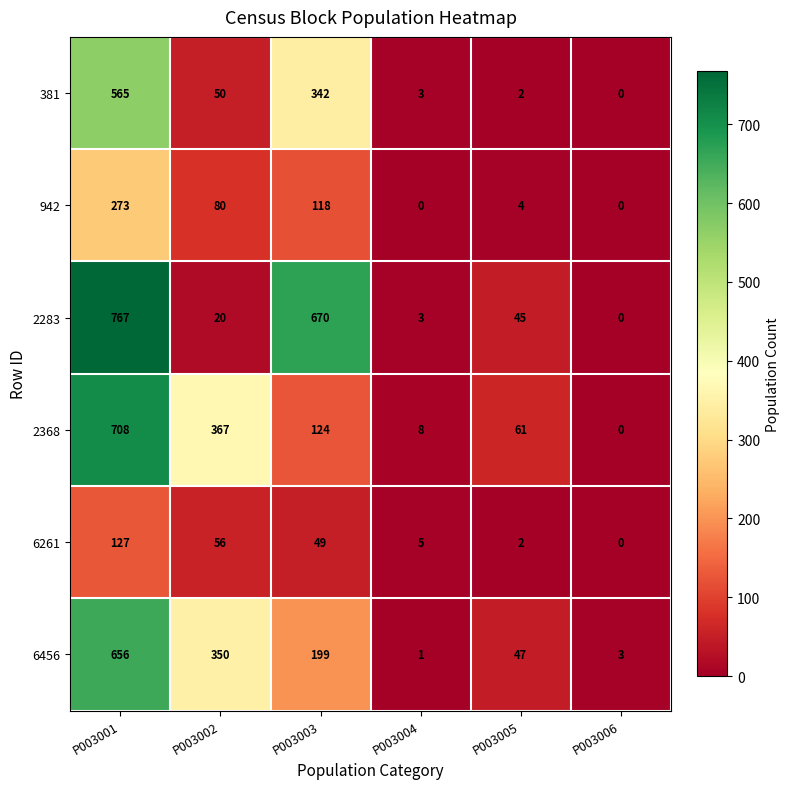

What is the spread (max minus min) of values at P003005?

59